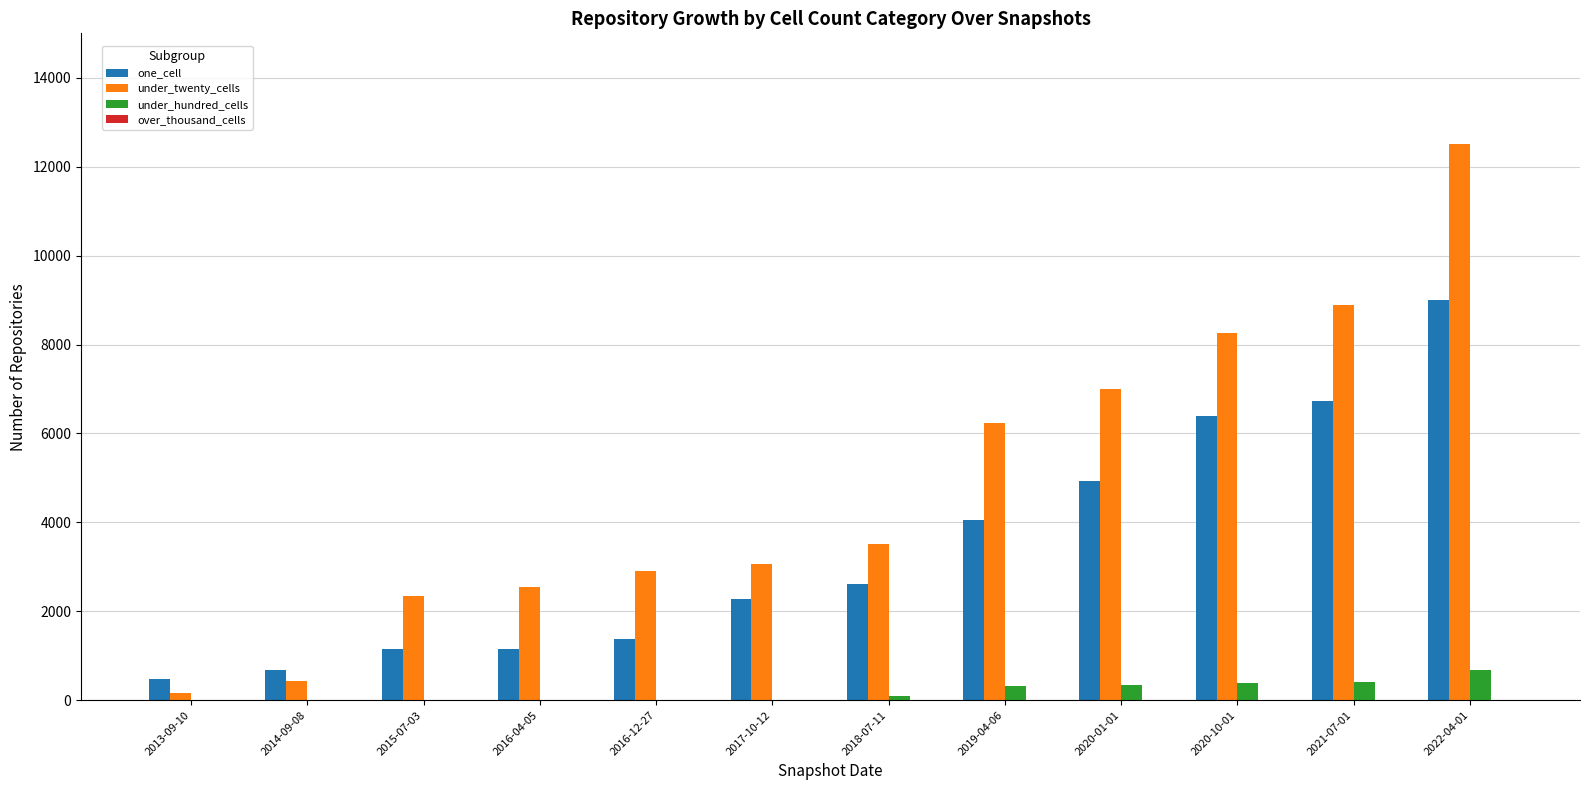

Is the value of under_twenty_cells at 2018-07-11 greater than the value of one_cell at 2016-12-27?

Yes